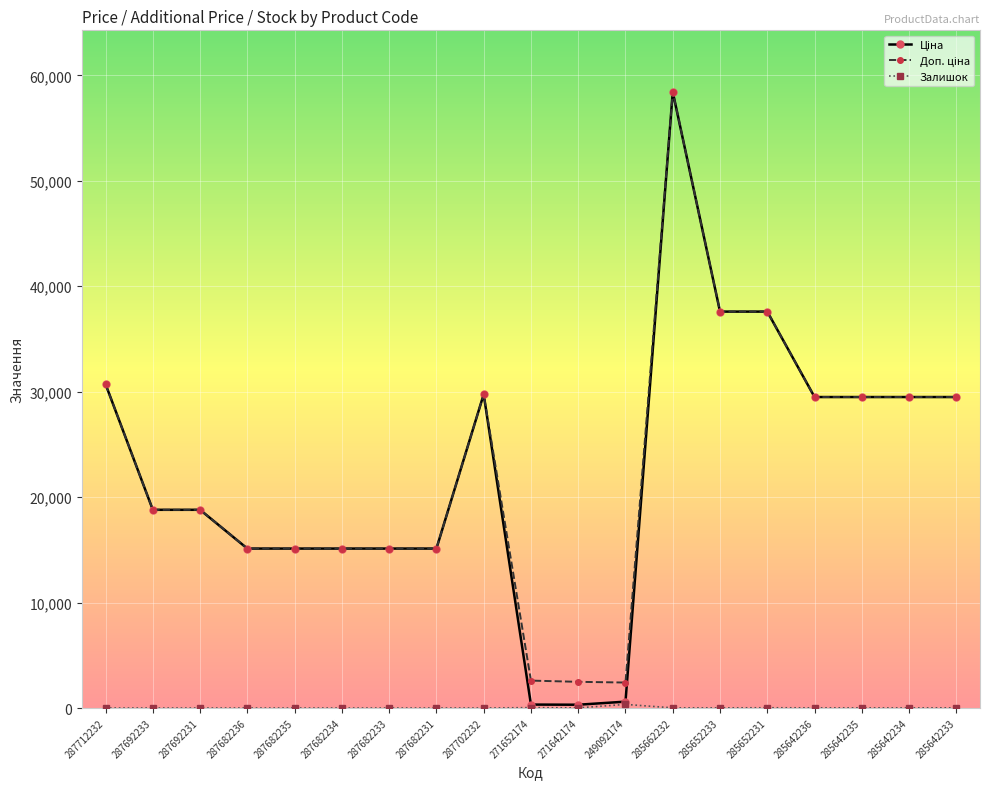

At which category does the chart reach its peak across all series?

285662232